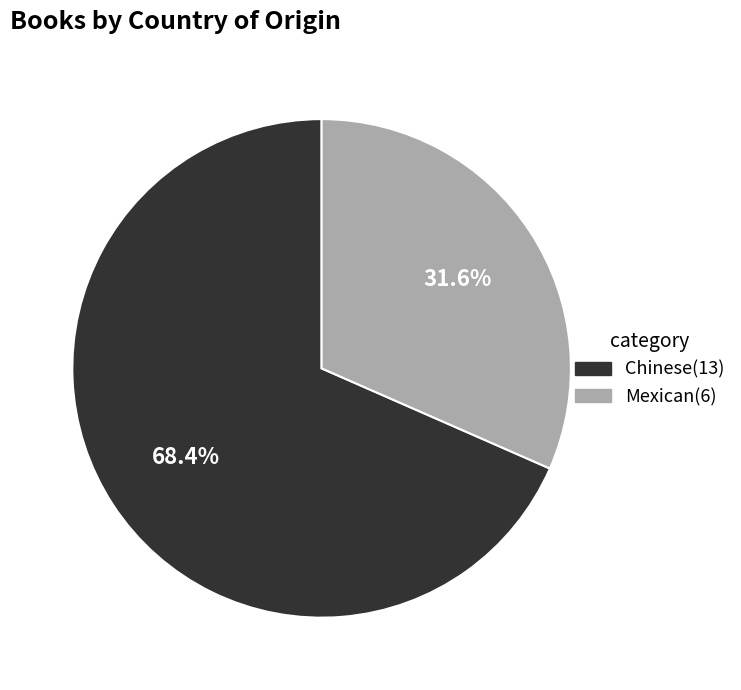

Is it true that Mexican is 32% of the pie?

True